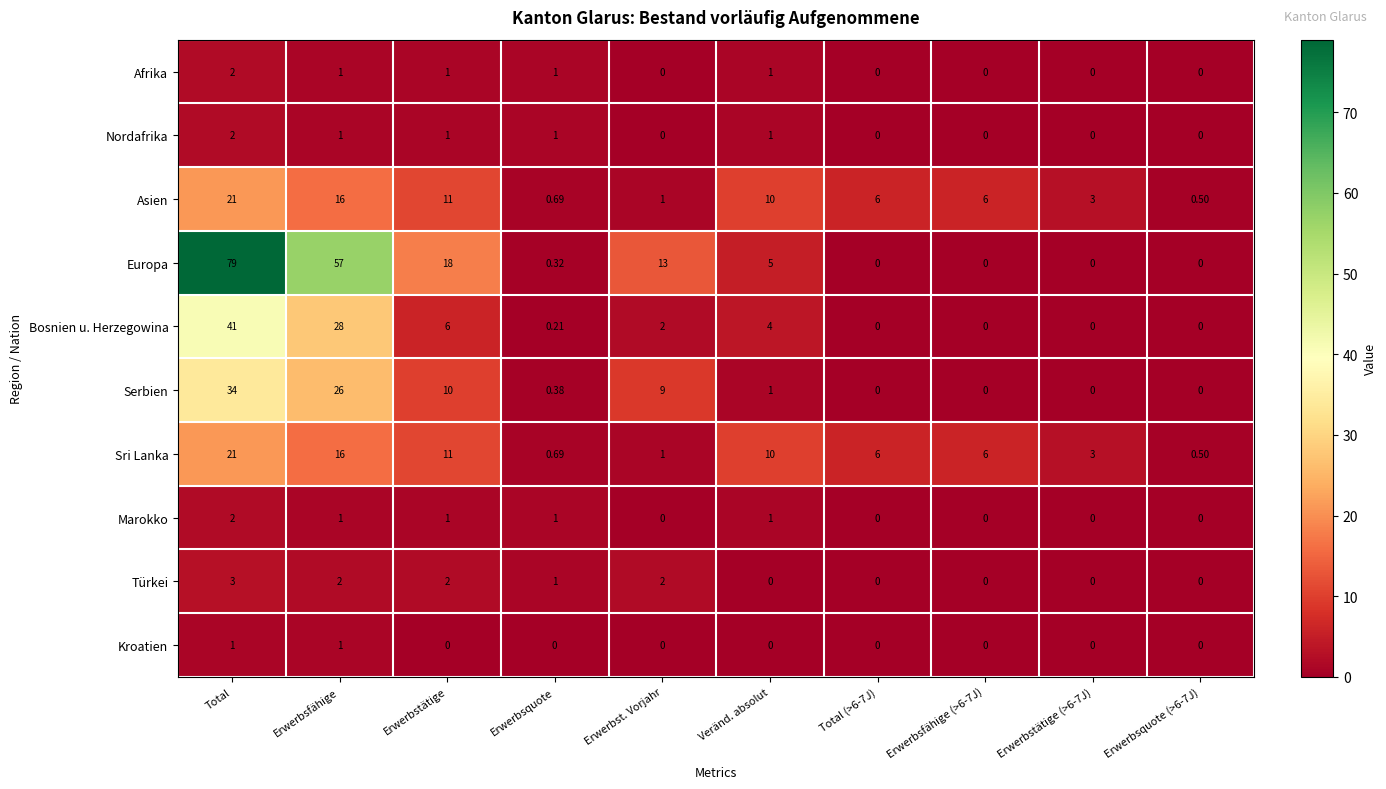

At which category is the sum across all series the highest?

Total